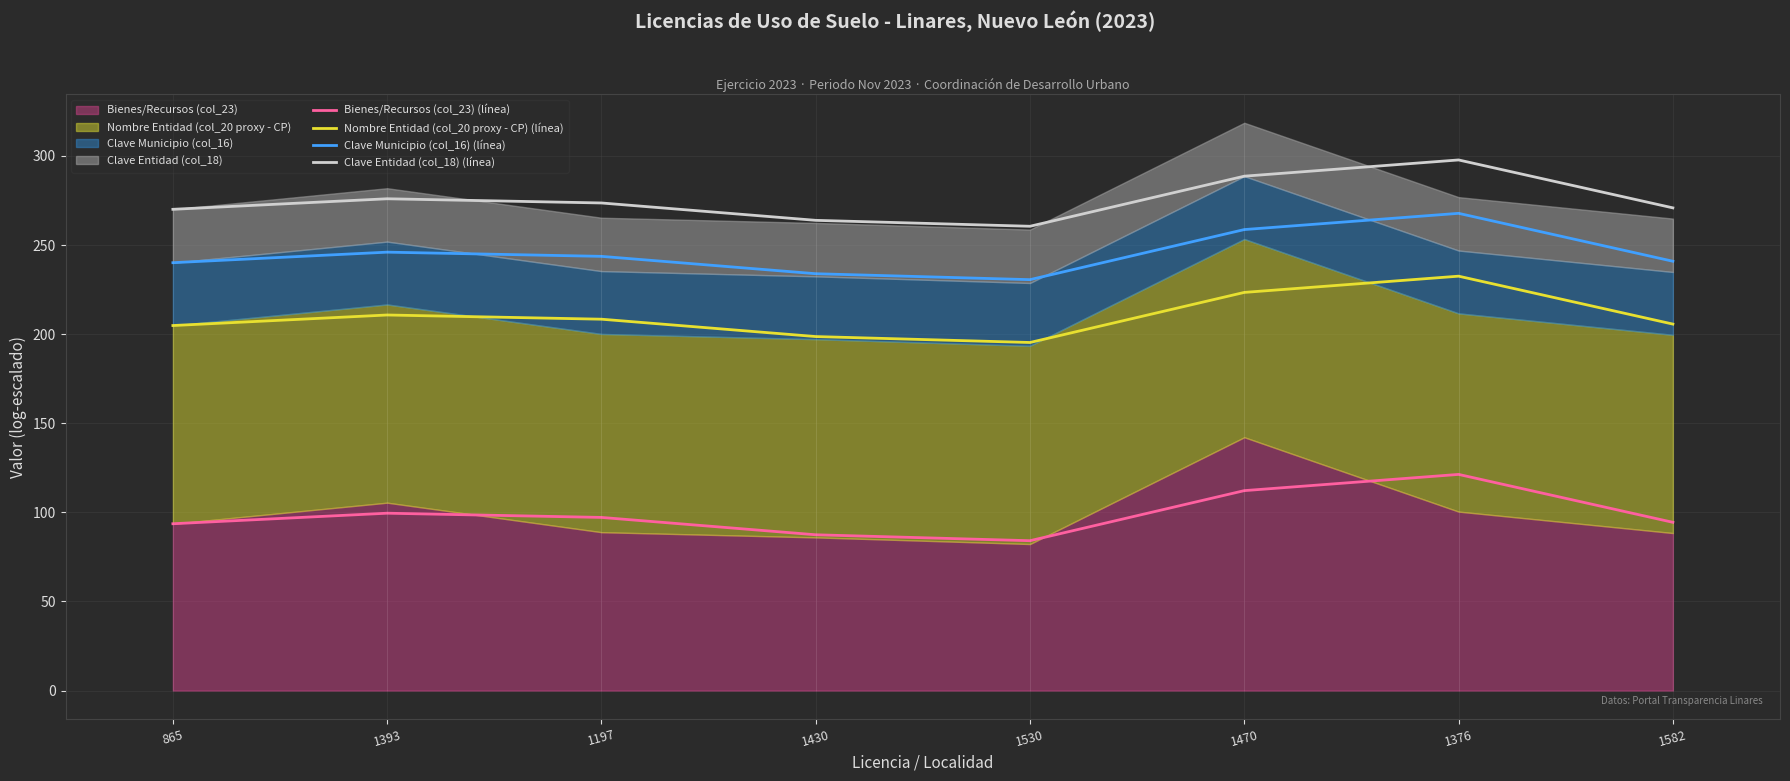

Between 1470 and 1393, which is larger?

1470